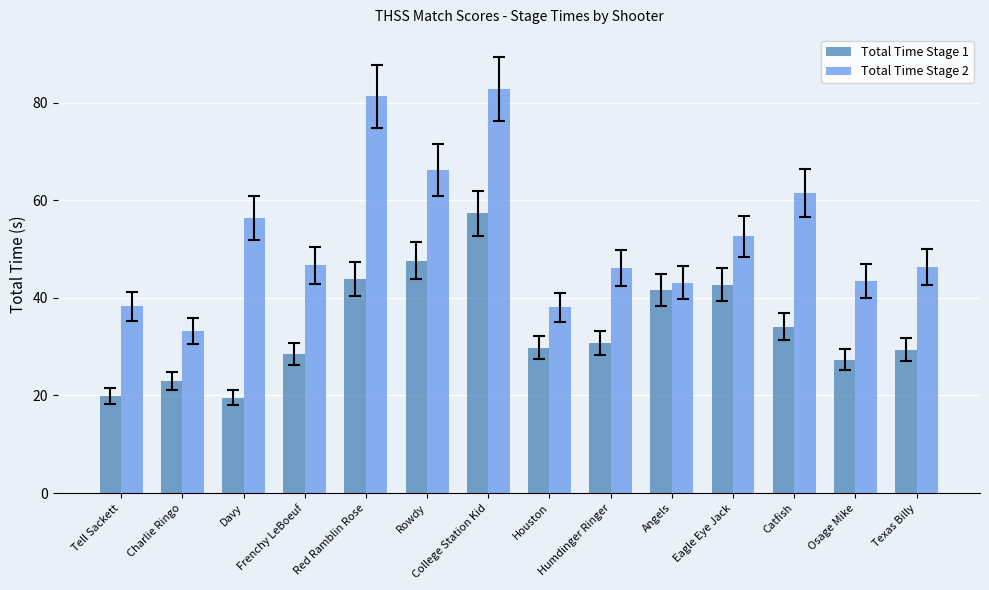

What is the value of the Total Time Stage 2 bar at the 9th from the left?

46.2